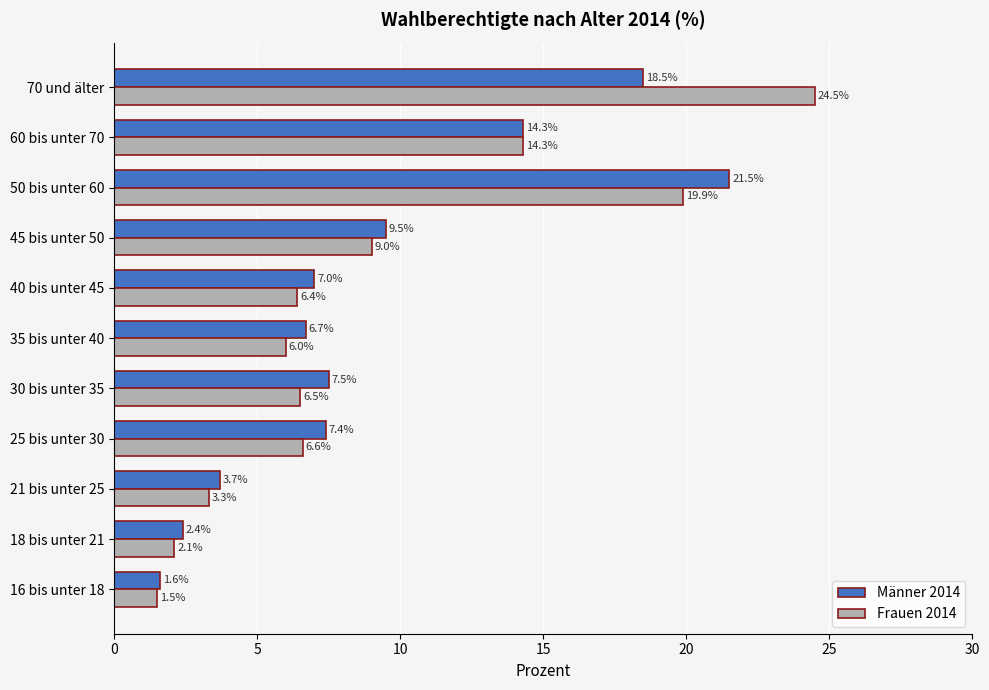

What are all the series names shown in the legend?

Männer 2014, Frauen 2014